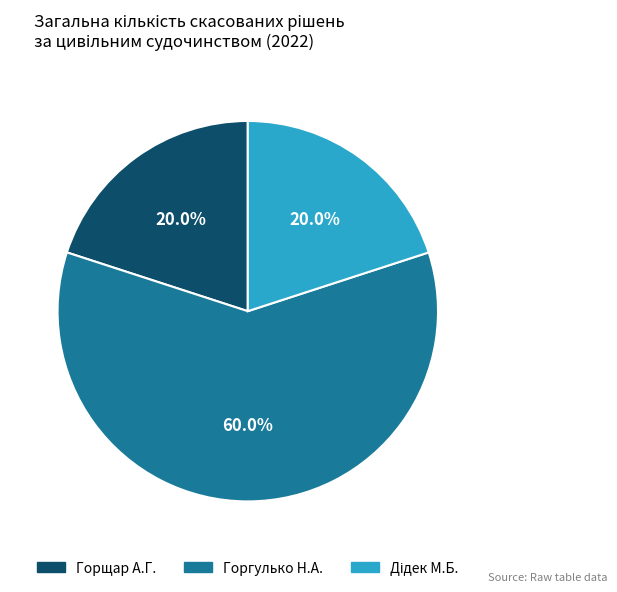

How many slices are in this pie chart?

3